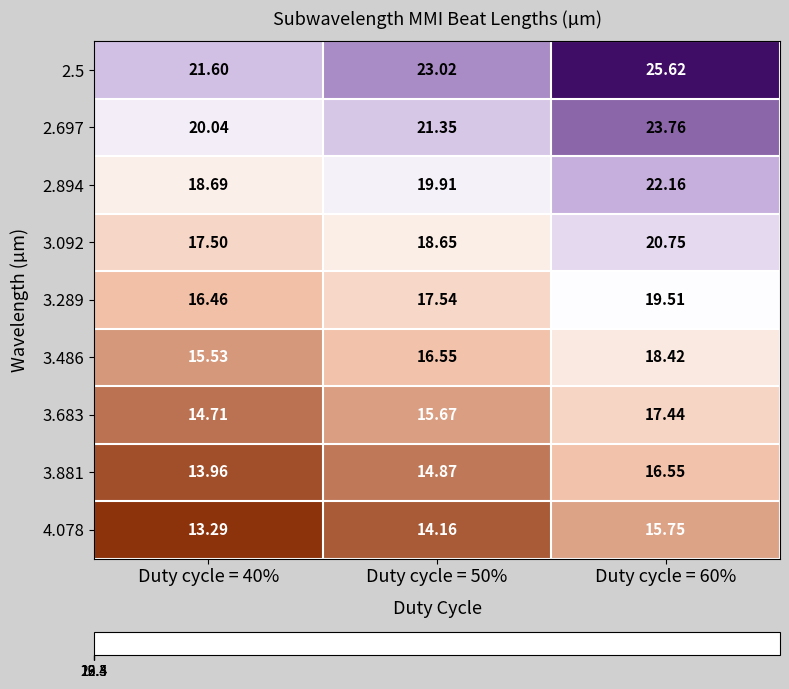

Is the value of 4.078 at Duty cycle = 50% greater than the value of 3.881 at Duty cycle = 50%?

No